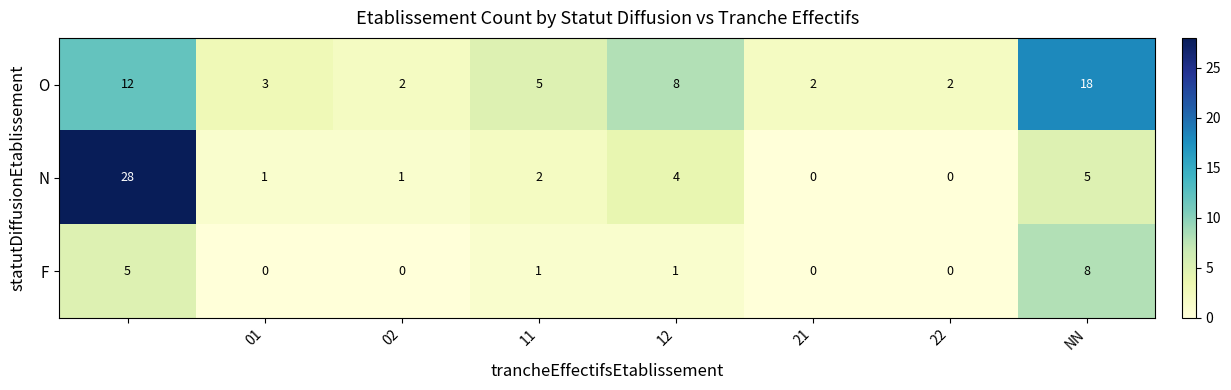

How many distinct data groups are displayed?

3